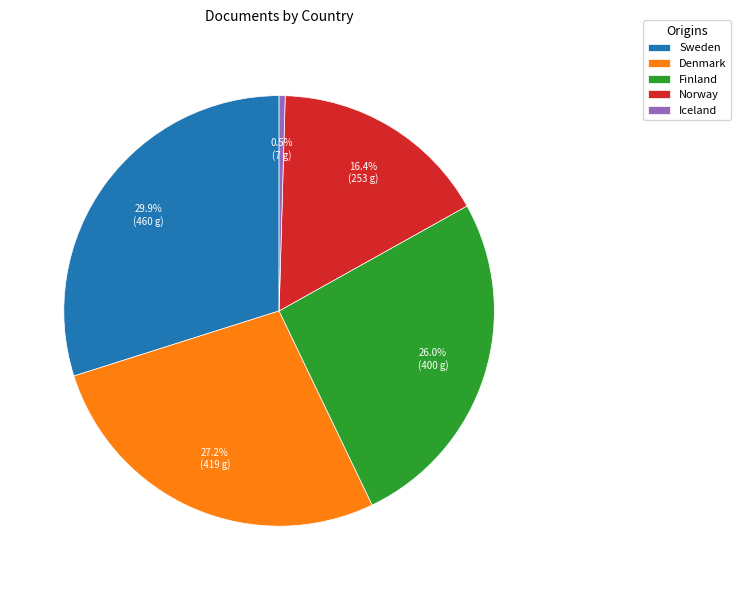

Is it true that Denmark is 35% of the pie?

False